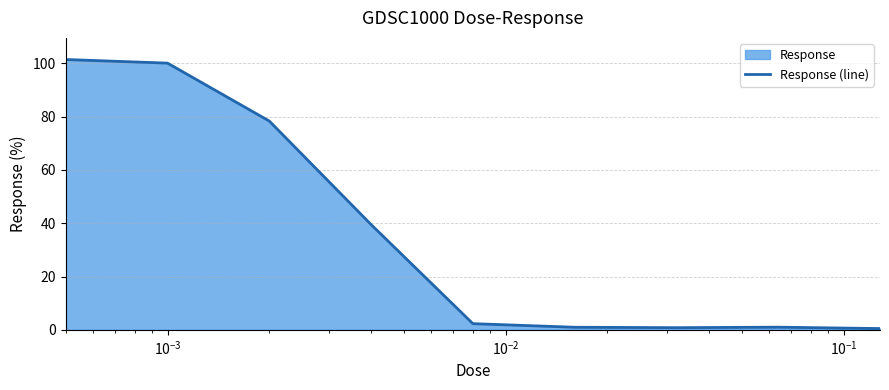

What is the greatest value displayed?

101.4